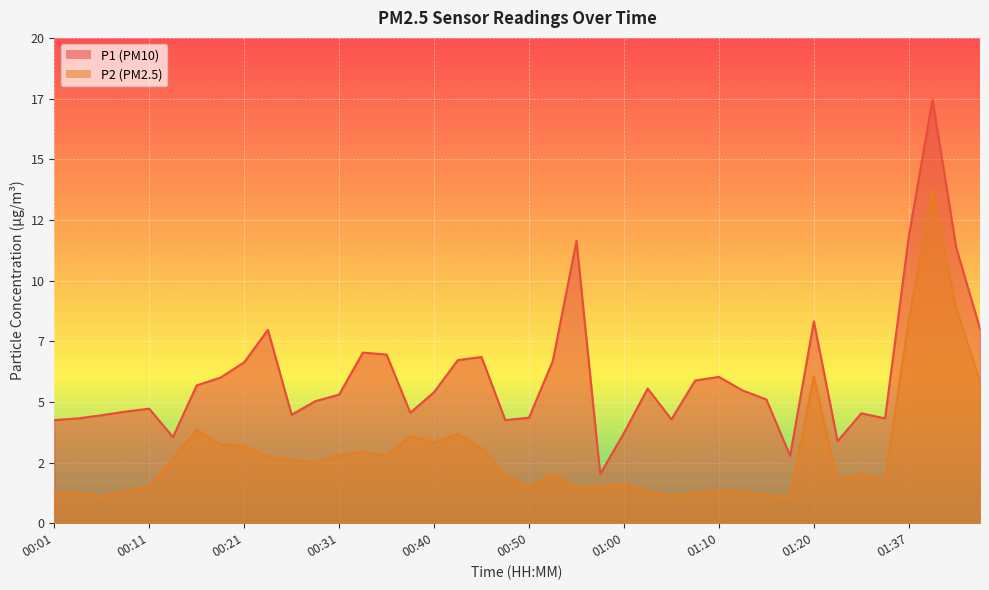

The P2 series shows 3.2 at 00:21. True or false?

True